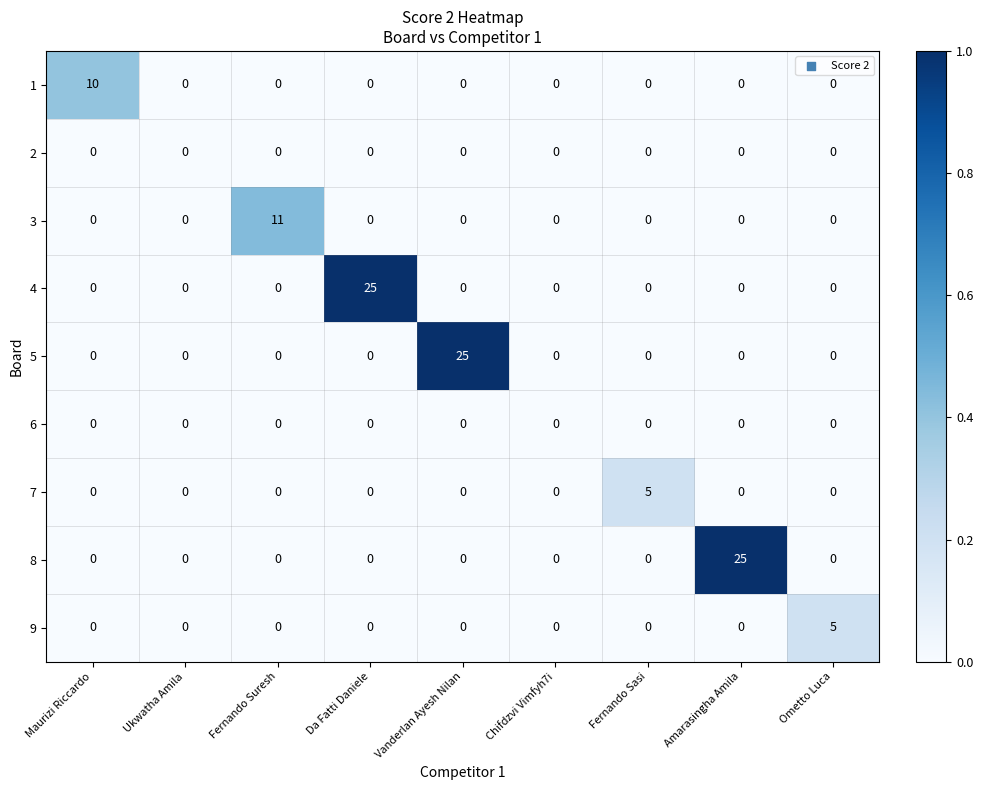

Between Ukwatha Amila and Vanderlan Ayesh Nilan, which series saw the biggest shift?

5